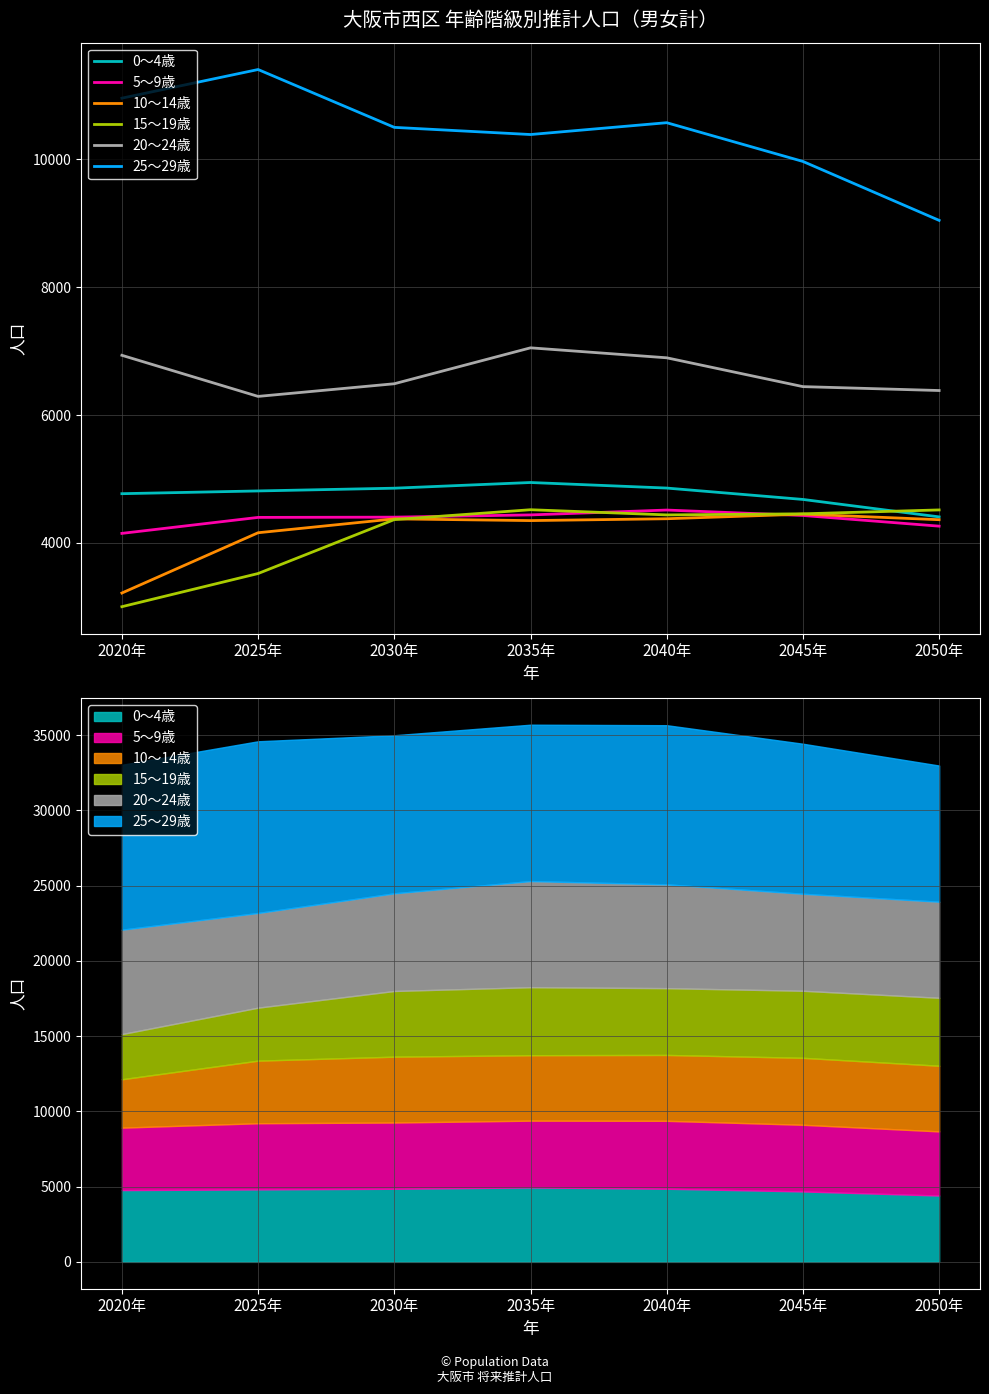

True or false: 10～14歳 and 20～24歳 intersect in this chart.

False